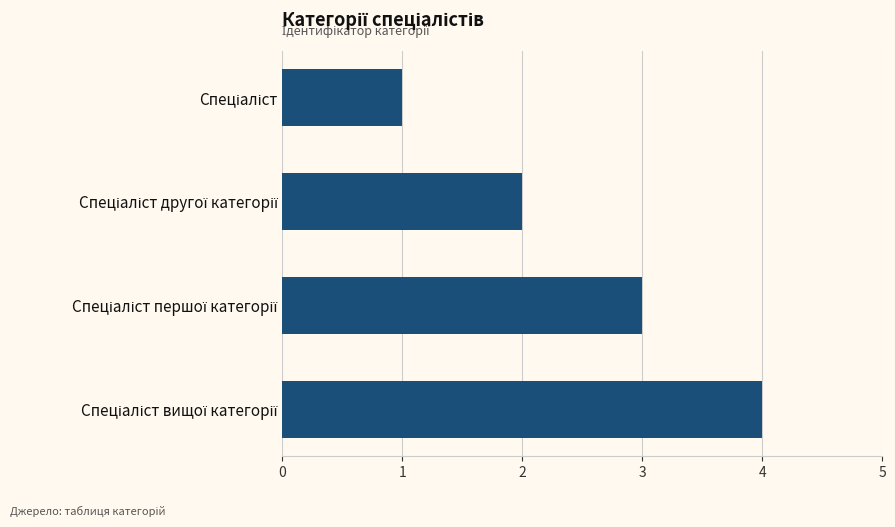

What is the sum of all values?

10